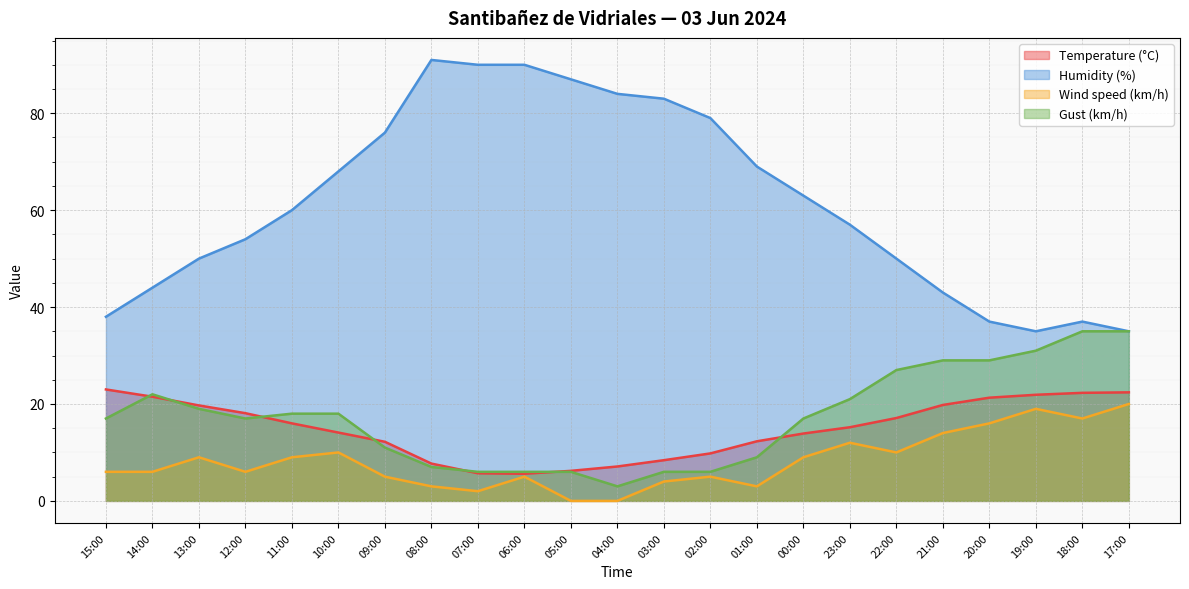

True or false: Wind speed (km/h) has more than 1 interior local peaks.

True